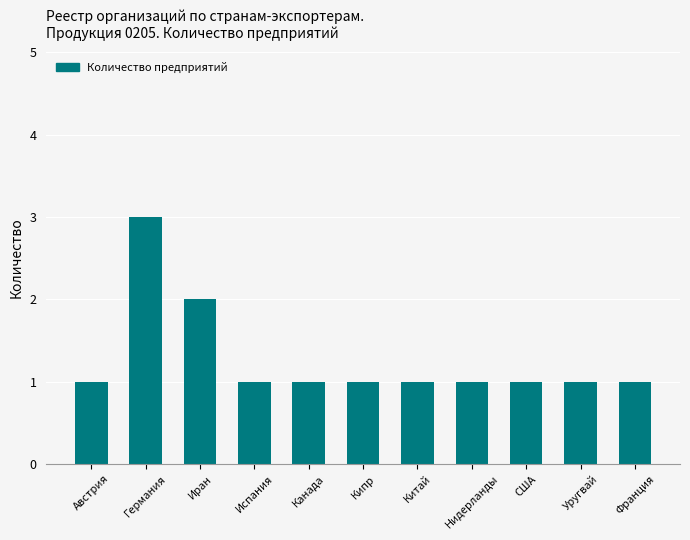

Reading left to right, list all the values displayed in this chart.

1	3	2	1	1	1	1	1	1	1	1